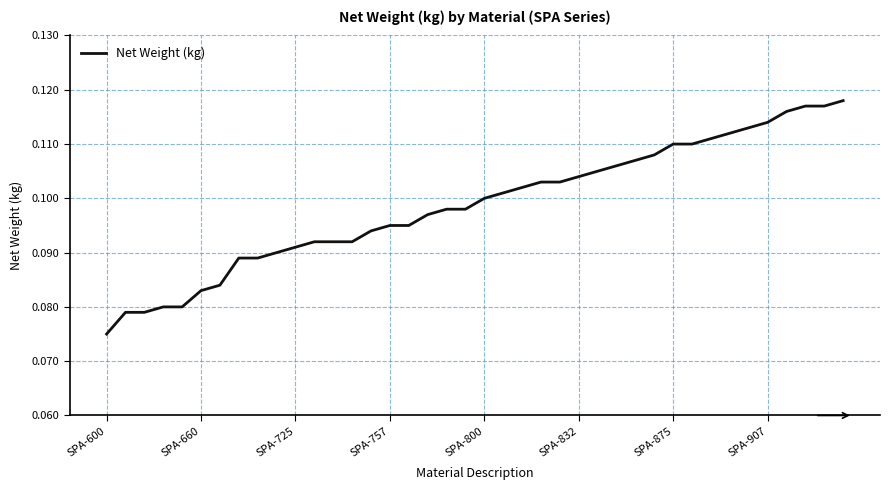

What is the sum of all values?

3.9